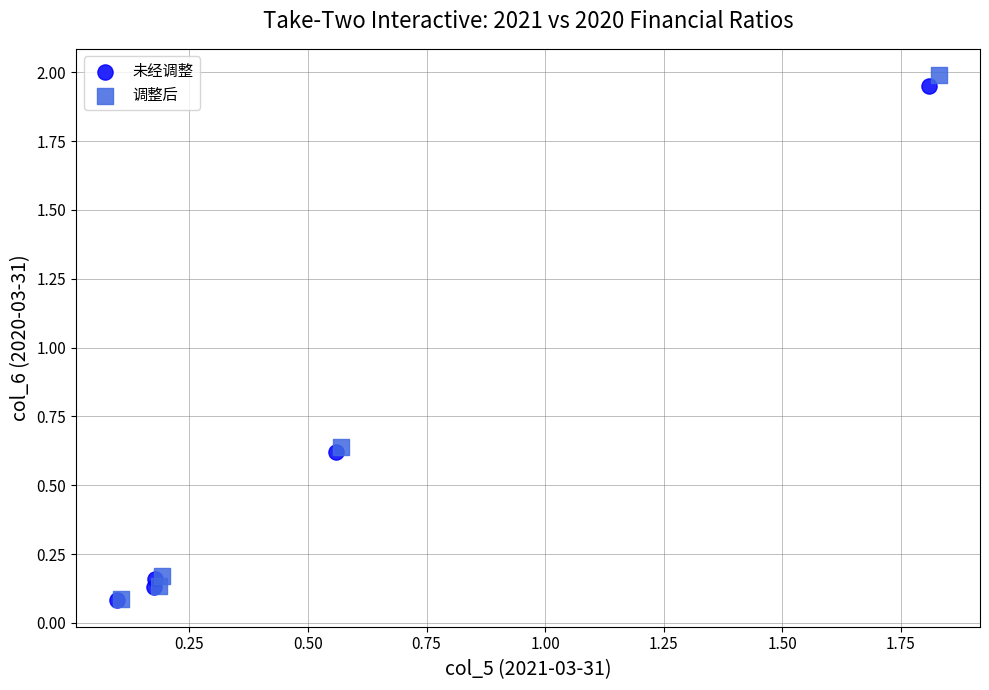

Which series has the largest Y range (max minus min)?

调整后